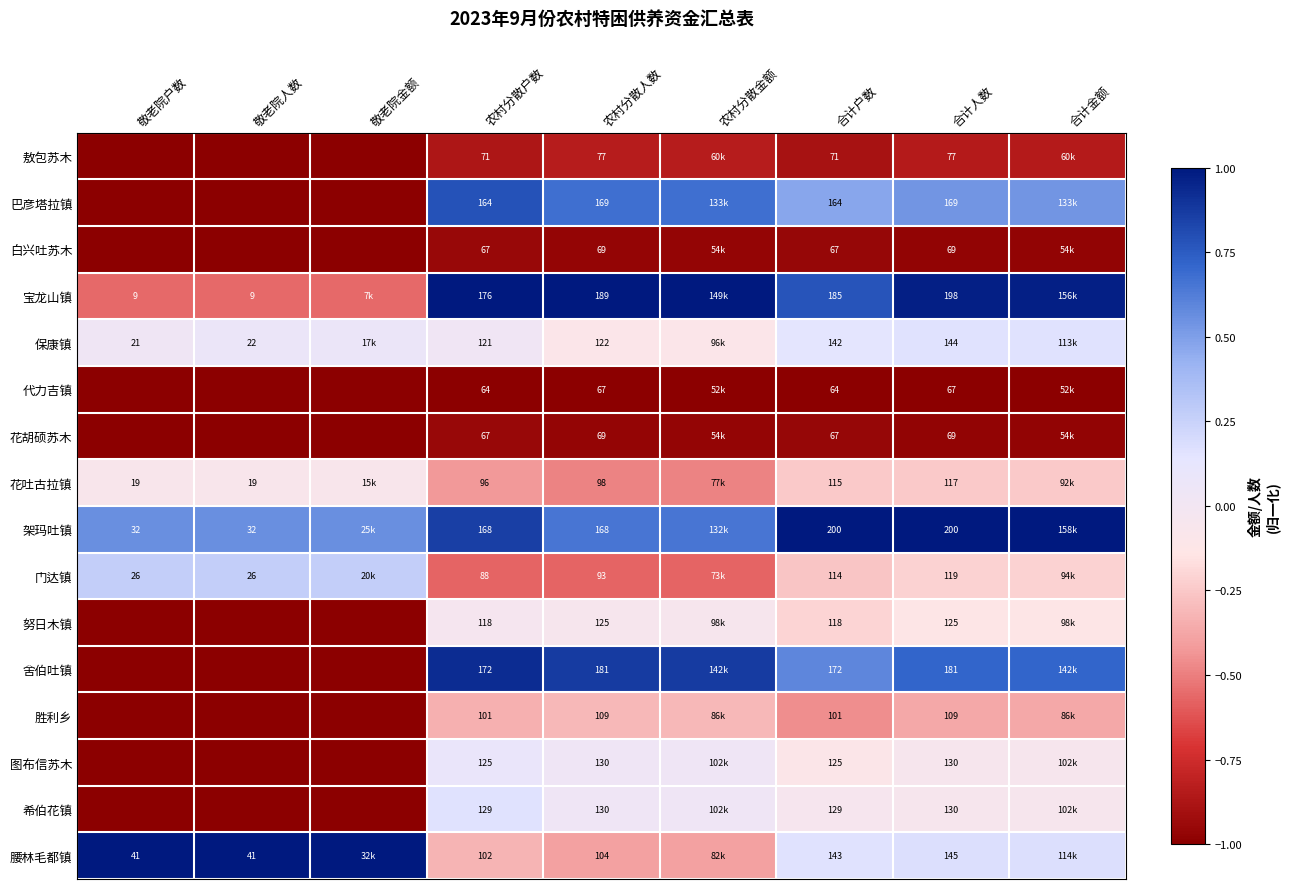

At which label does 敖包苏木 reach its peak?

农村分散人数